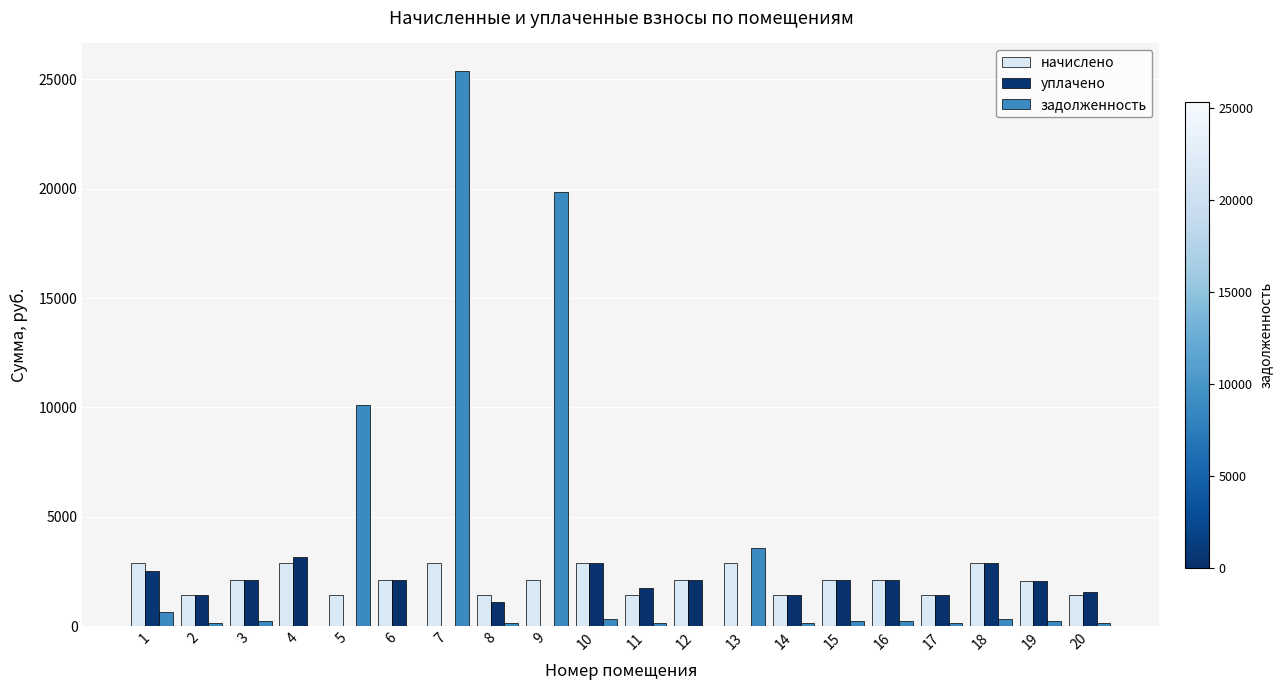

At which category is the sum across all series the highest?

7